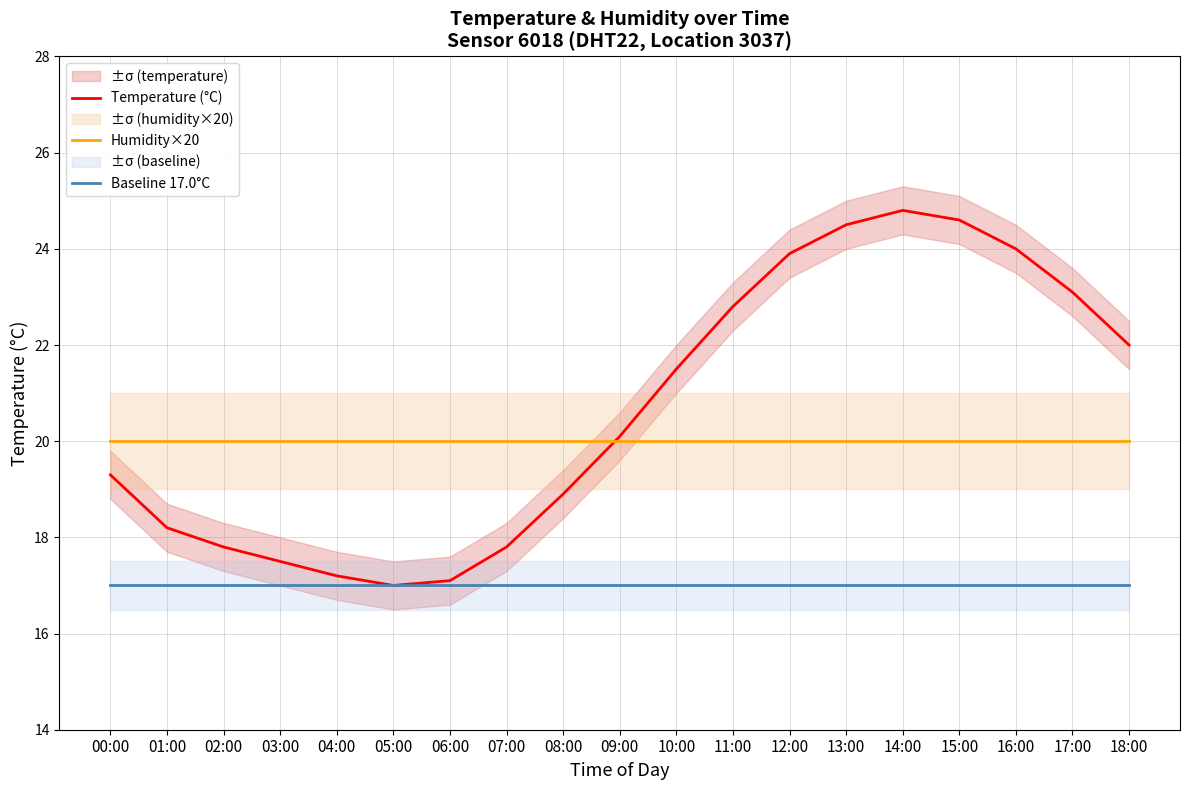

What is the lowest value of the Baseline 17.0°C series?

17.0